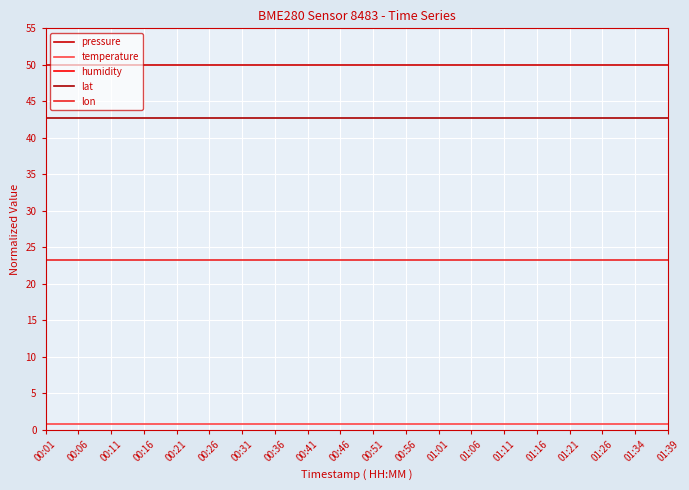

The pressure series shows 50.0 at 00:56. True or false?

True